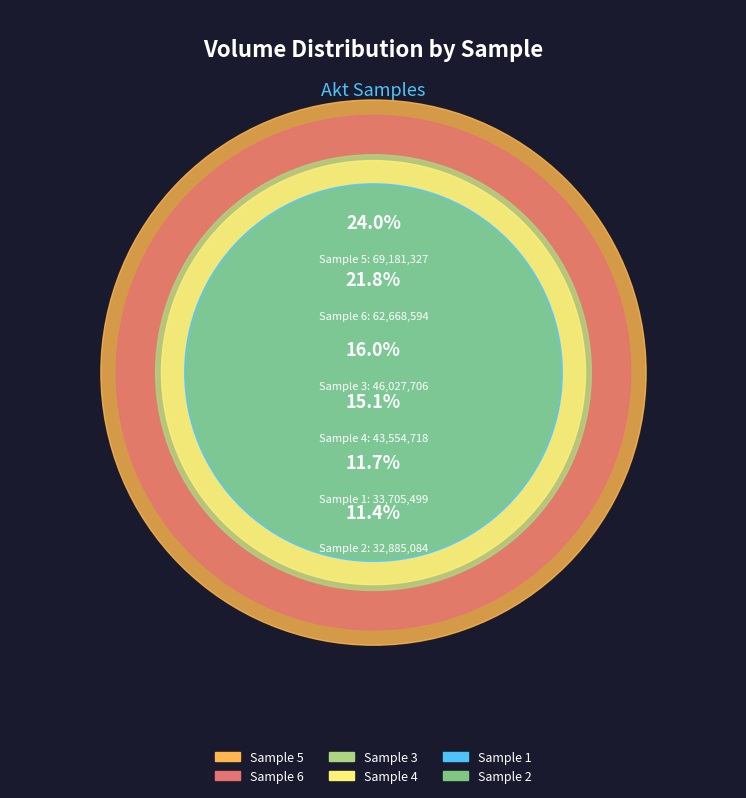

To the nearest percent, what is the combined percentage of 3 and 6?

38%